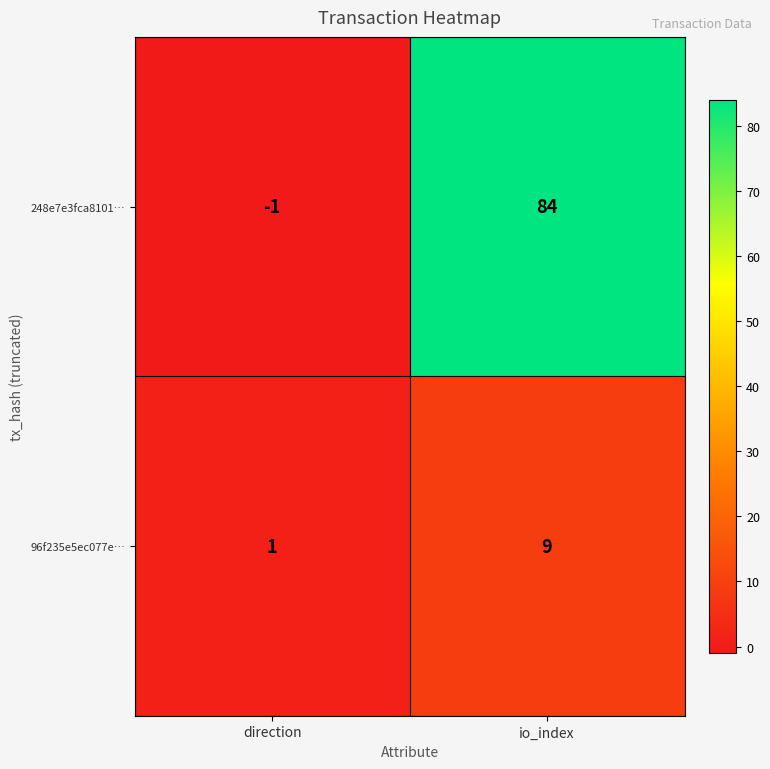

True or false: 248e7e3fca8101… has a value of -1 at direction.

True